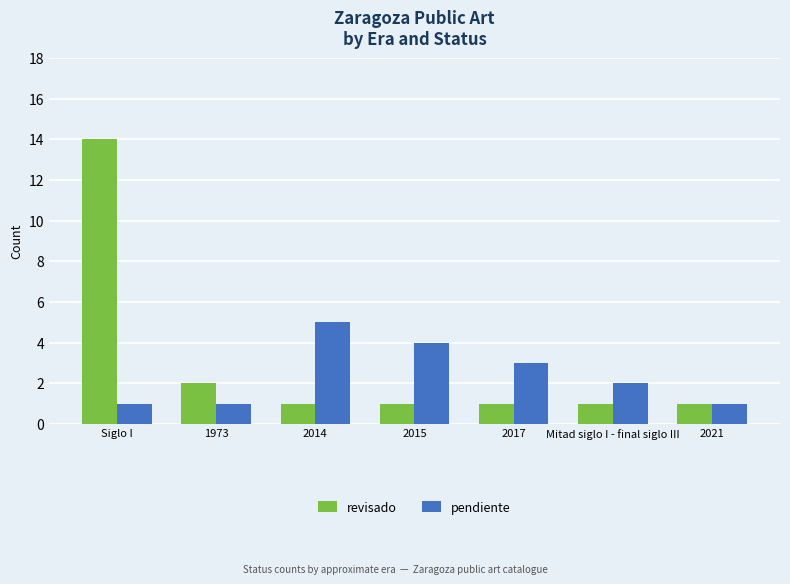

Reading left to right, what are all the values shown in this chart?

revisado: Siglo I=14	1973=2	2014=1	2015=1	2017=1	Mitad siglo I - final siglo III=1	2021=1
pendiente: Siglo I=1	1973=1	2014=5	2015=4	2017=3	Mitad siglo I - final siglo III=2	2021=1